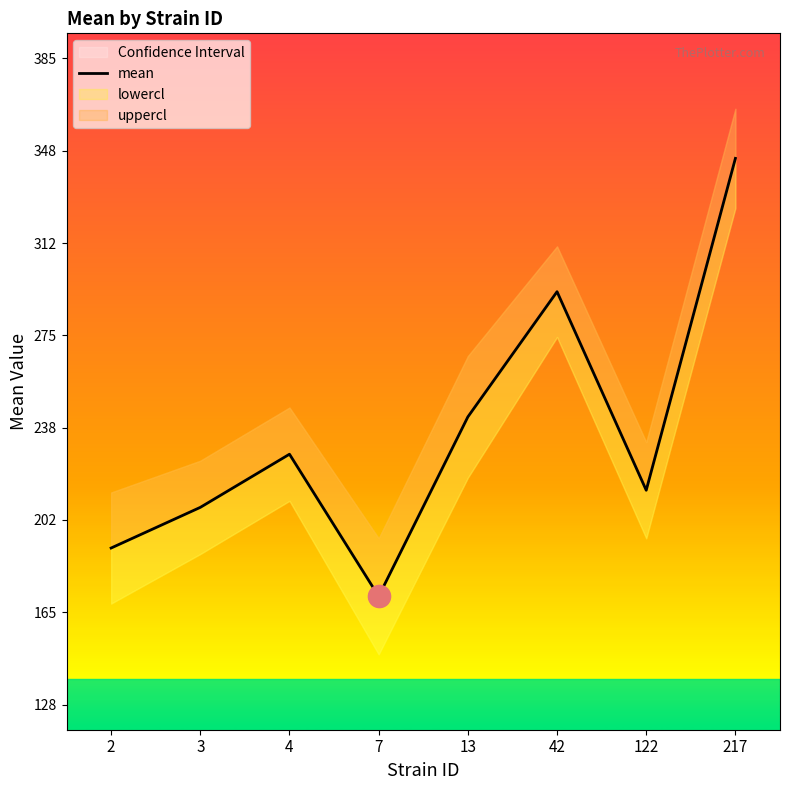

What is the minimum value shown in the chart?

171.6